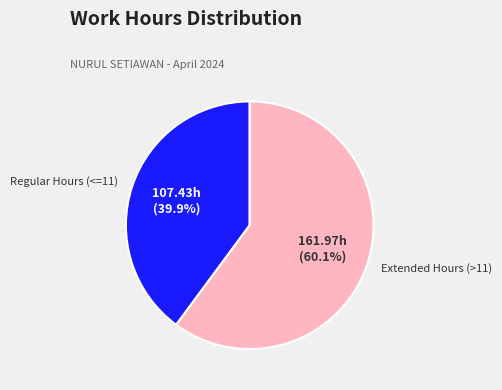

Is there any slice that represents more than half of the pie?

Yes